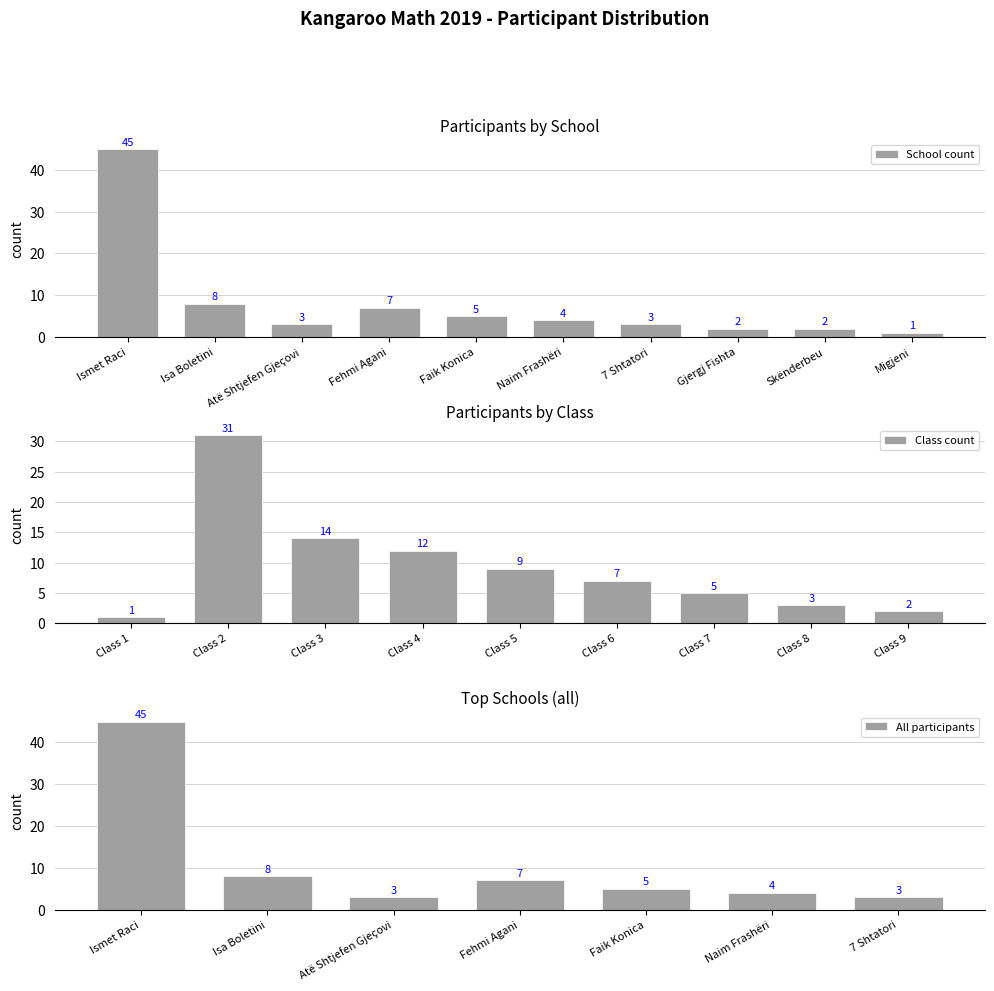

The value of School count at Isa Boletini is 8. True or false?

True